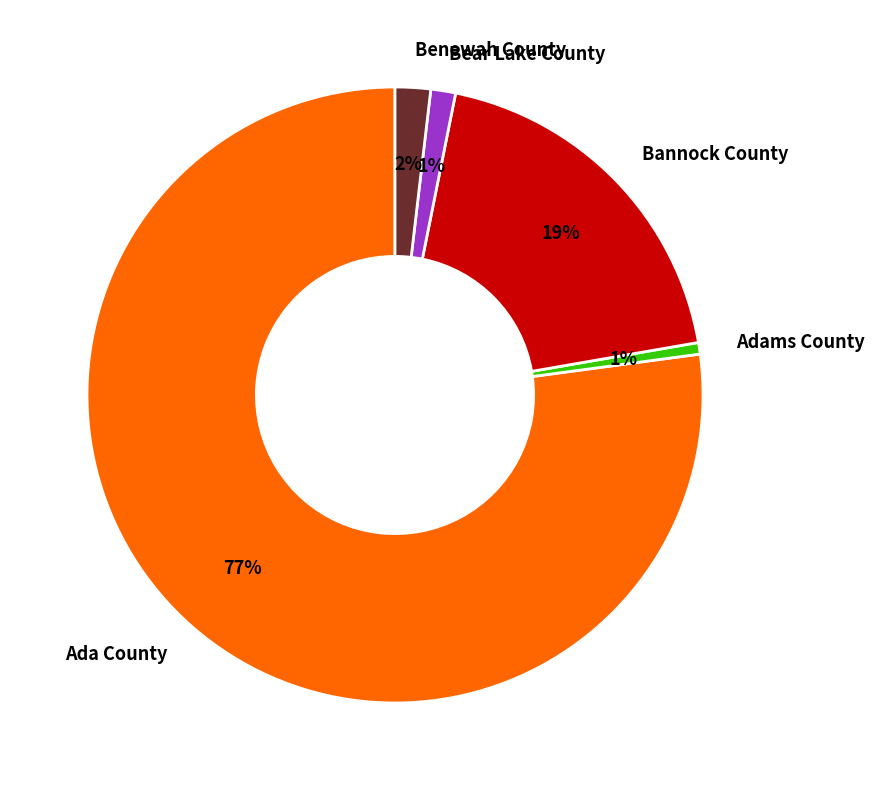

To the nearest percent, what percentage of the pie is Bear Lake County?

1%